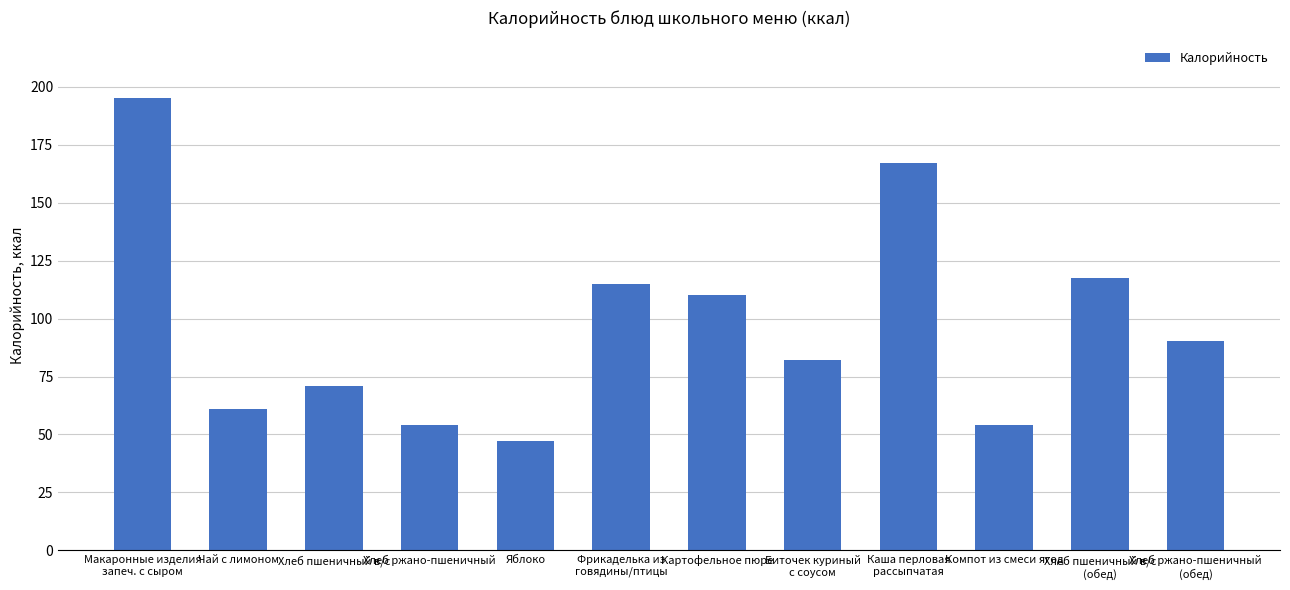

Are the bars horizontal?

No